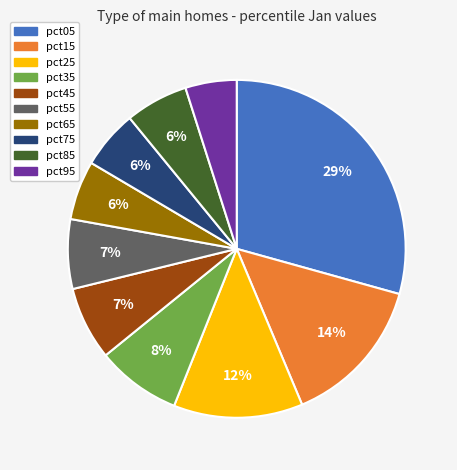

To the nearest percent, what is the difference between the largest and smallest slice percentages?

24%